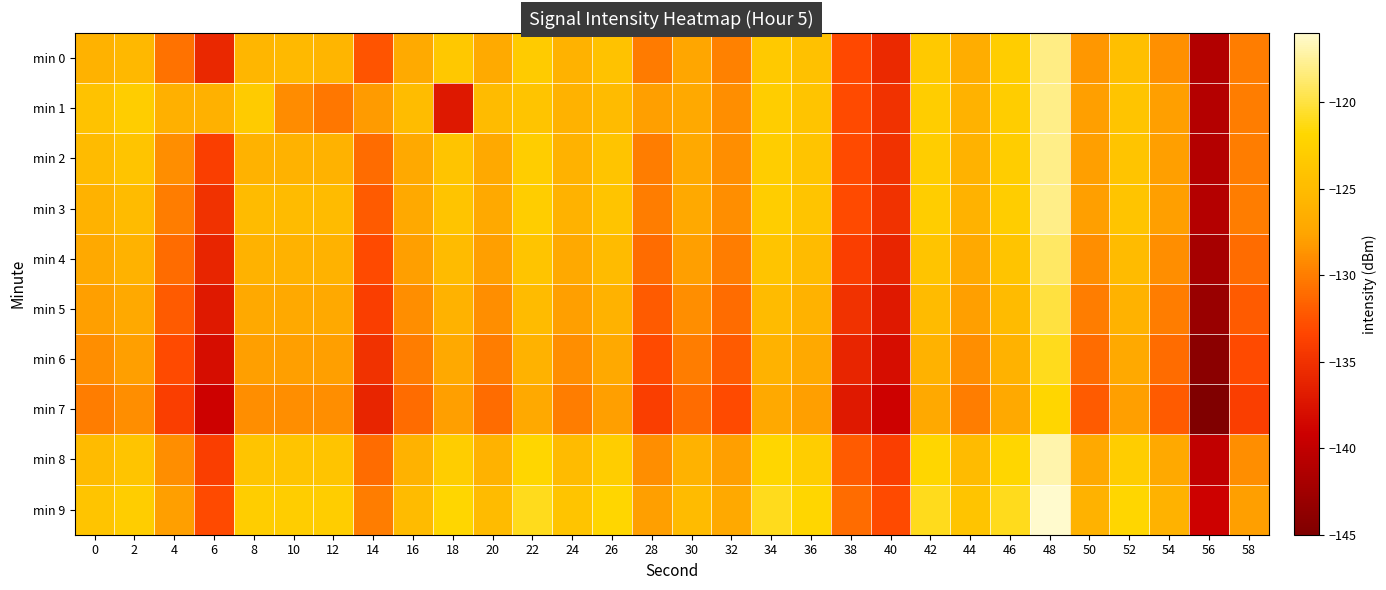

What is the difference between the highest and lowest values at 48?

6.0